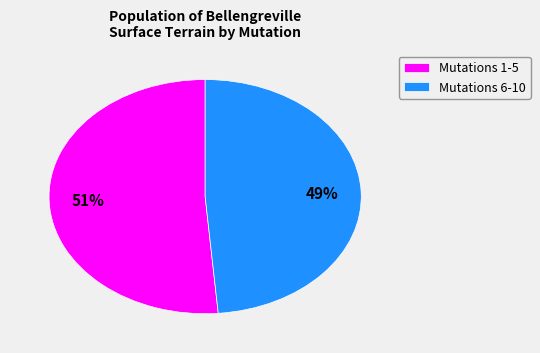

To the nearest percent, what is the combined percentage of Mutations 6-10 and Mutations 1-5?

100%